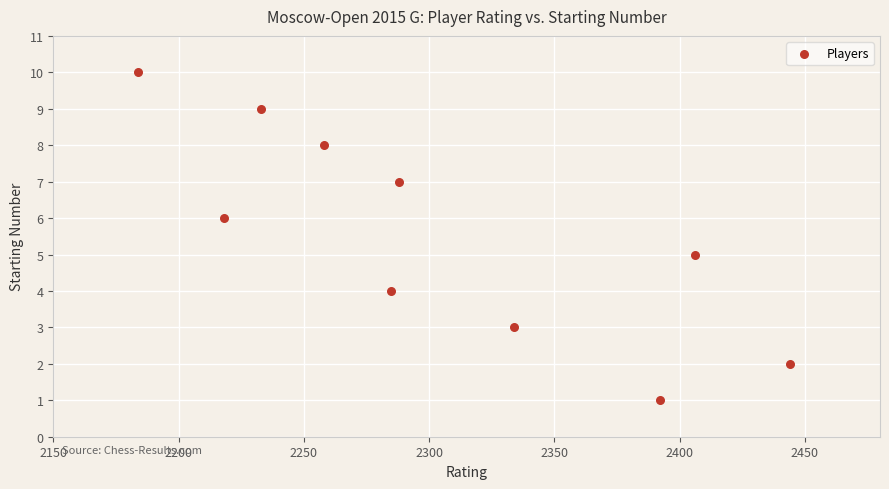

What is the range of Y values (max minus min)?

9